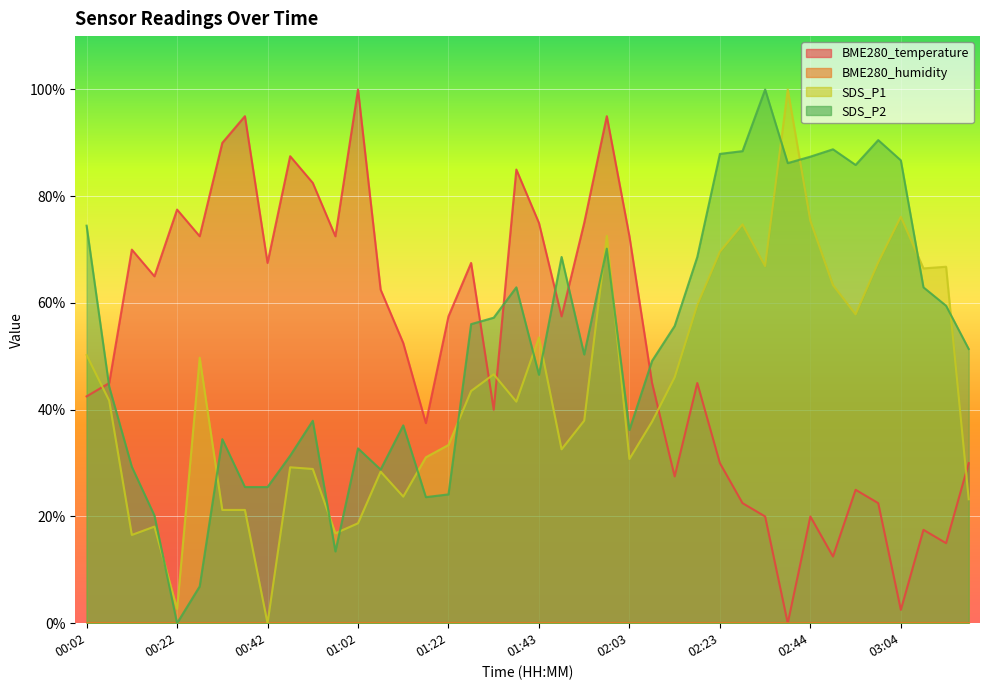

The value of SDS_P2 at 03:14 is 59.5. True or false?

True